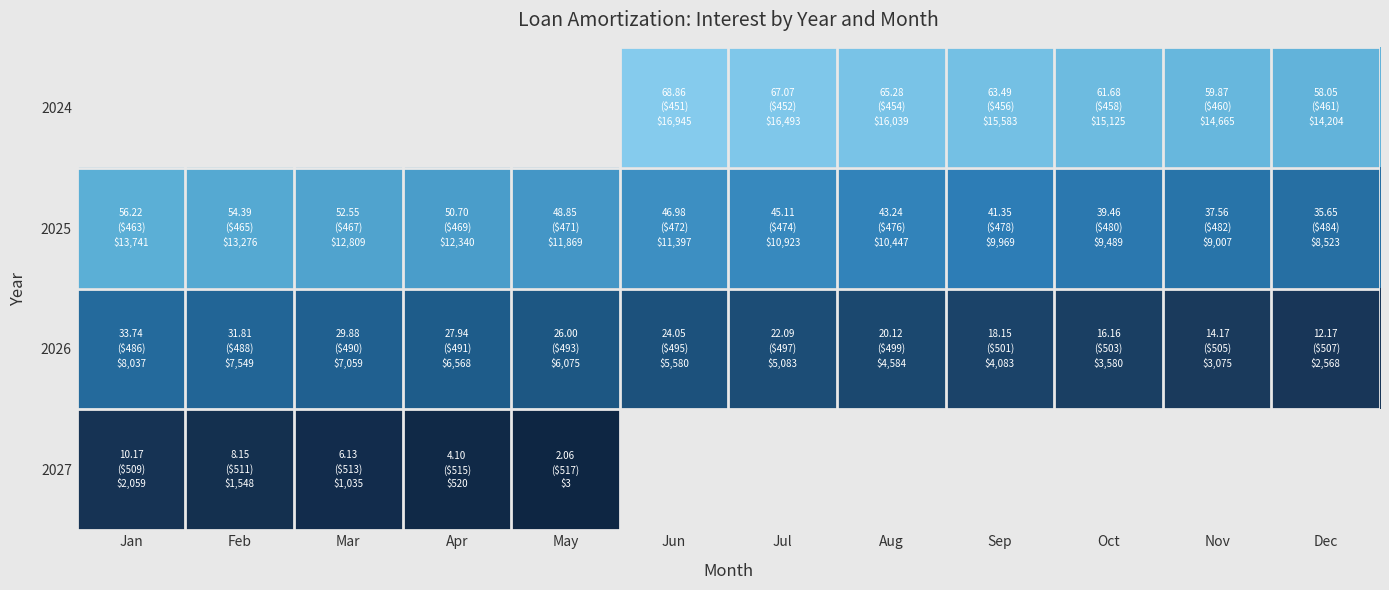

Which category has the highest value across all series?

Jun